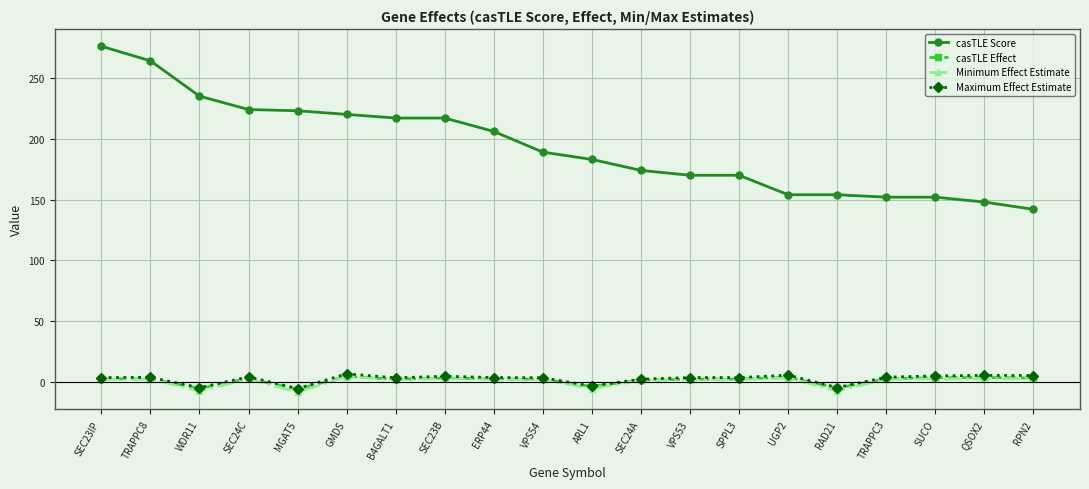

True or false: casTLE Effect and Minimum Effect Estimate cross at least once.

False